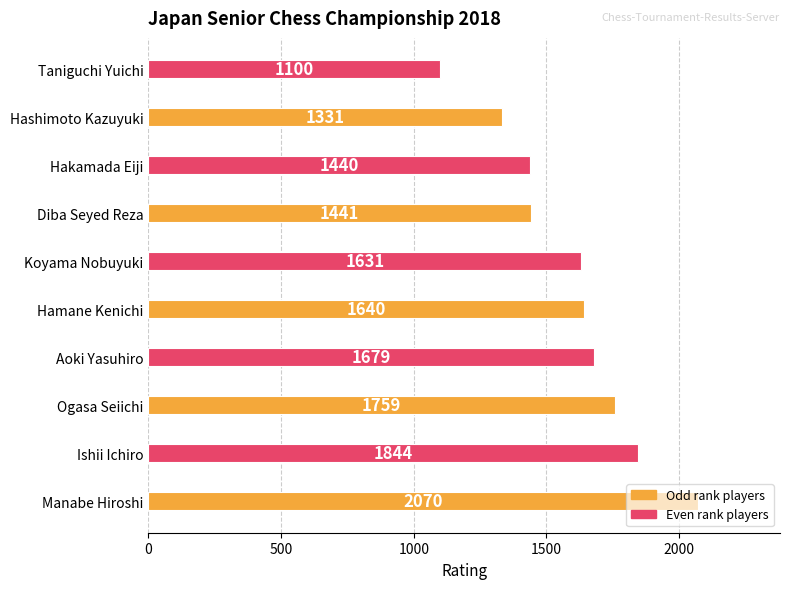

At which label is the value closest to 1585?

Koyama Nobuyuki